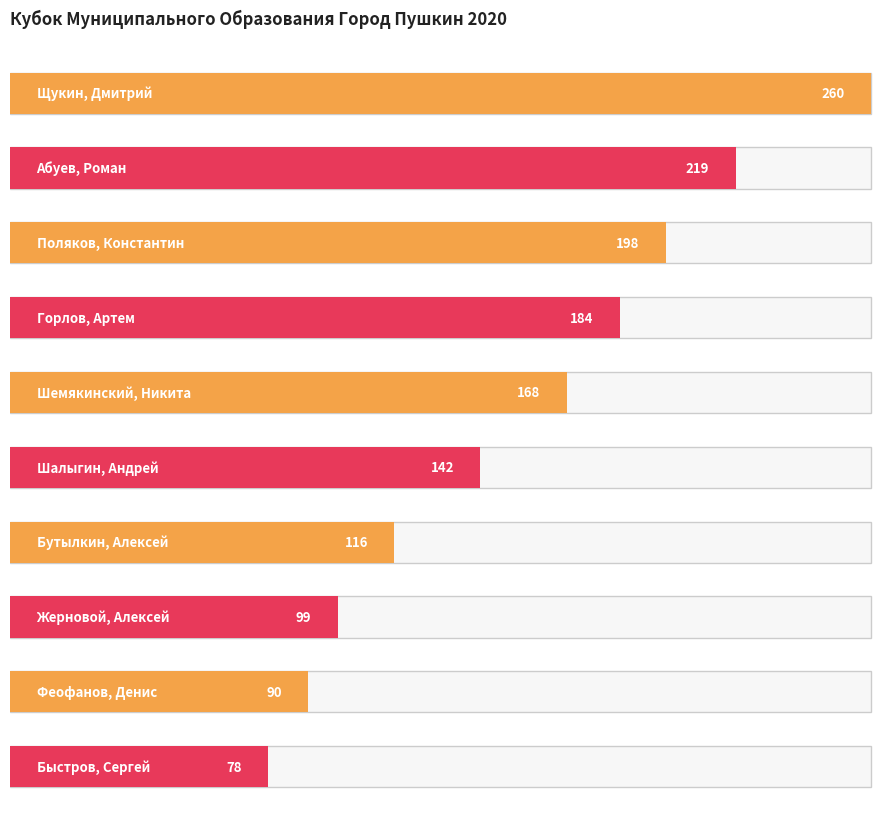

Rank the categories by value from lowest to highest.

Быстров, Сергей, Феофанов, Денис, Жерновой, Алексей, Бутылкин, Алексей, Шалыгин, Андрей, Шемякинский, Никита, Горлов, Артем, Поляков, Константин, Абуев, Роман, Щукин, Дмитрий